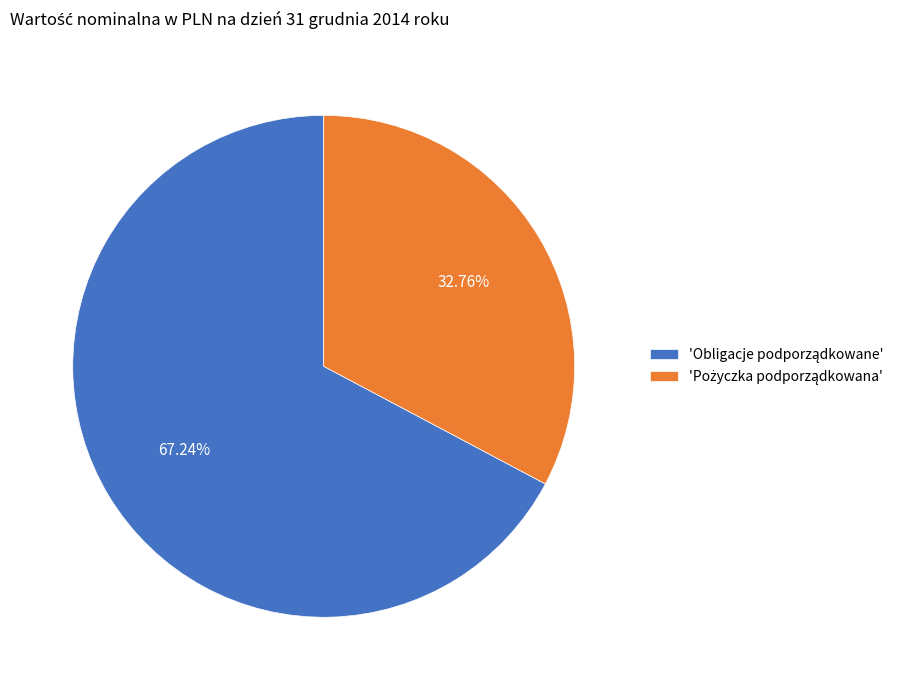

Is there any slice that represents more than half of the pie?

Yes